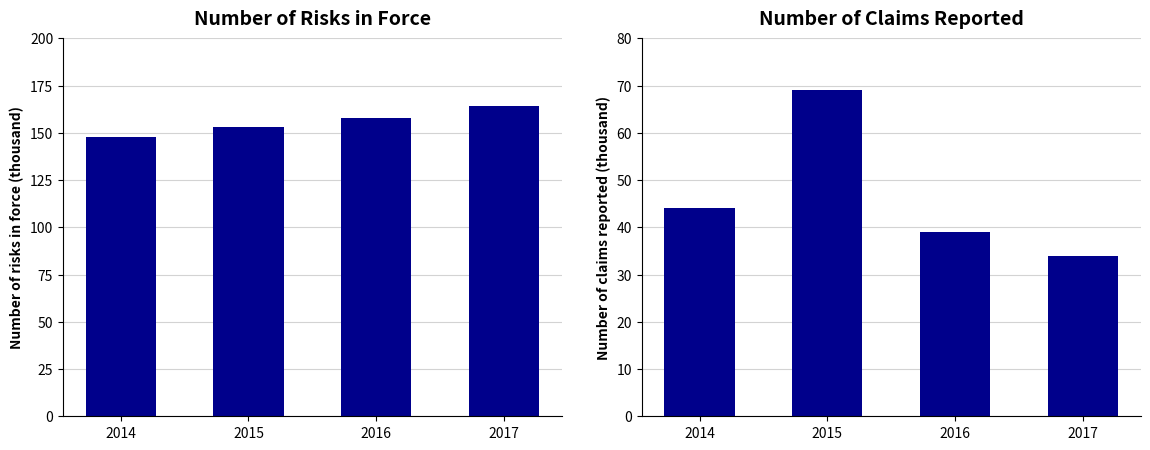

Between 2015 and 2016, which series saw the biggest shift?

Number of claims reported